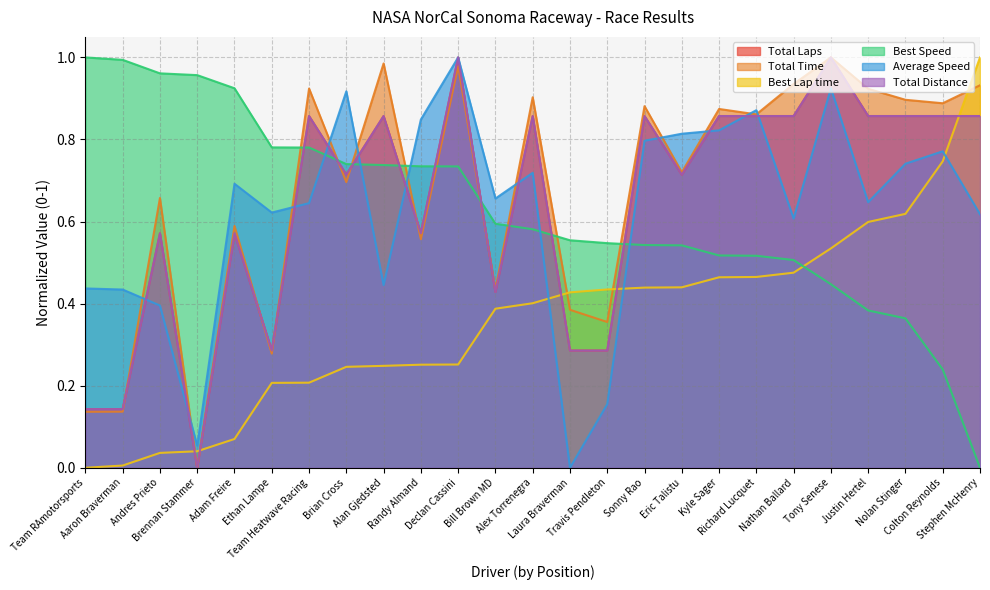

True or false: Average Speed has a value of 1.5 at Tony Senese.

False